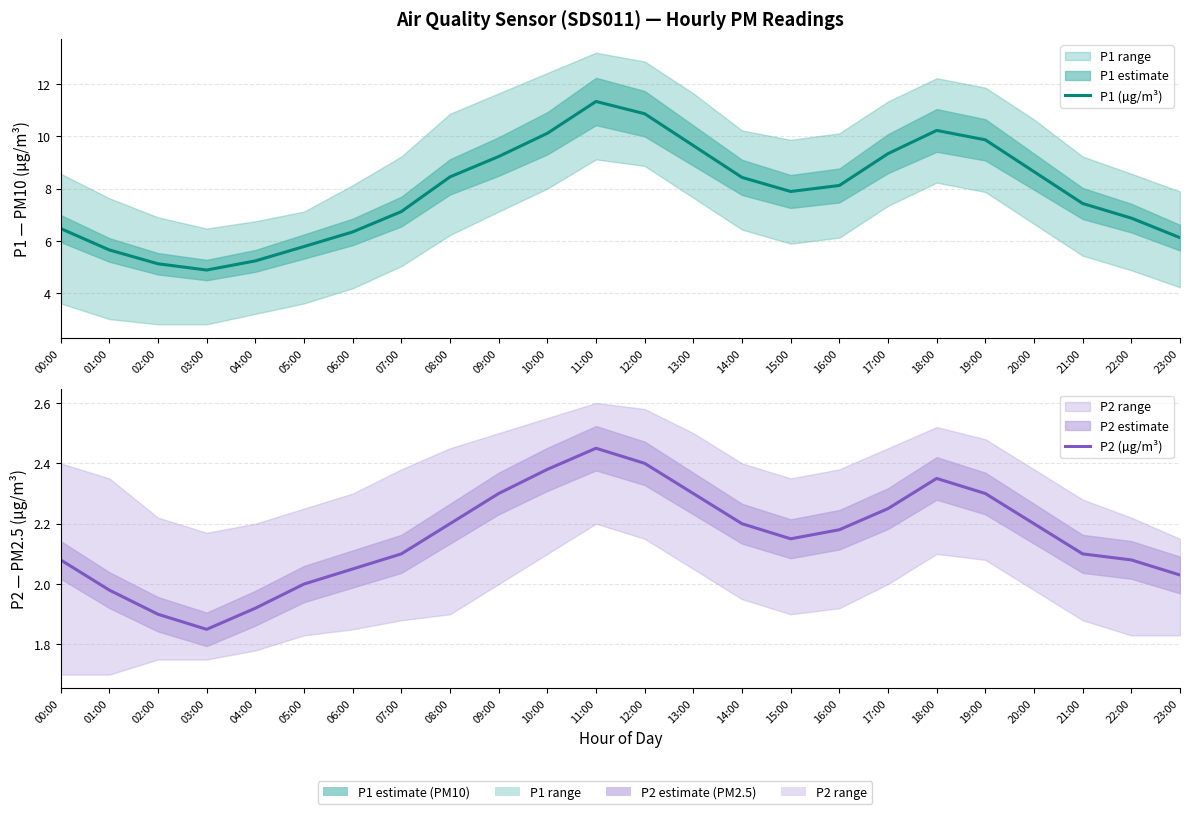

At which category does P1 (µg/m³) reach its first local peak?

11:00